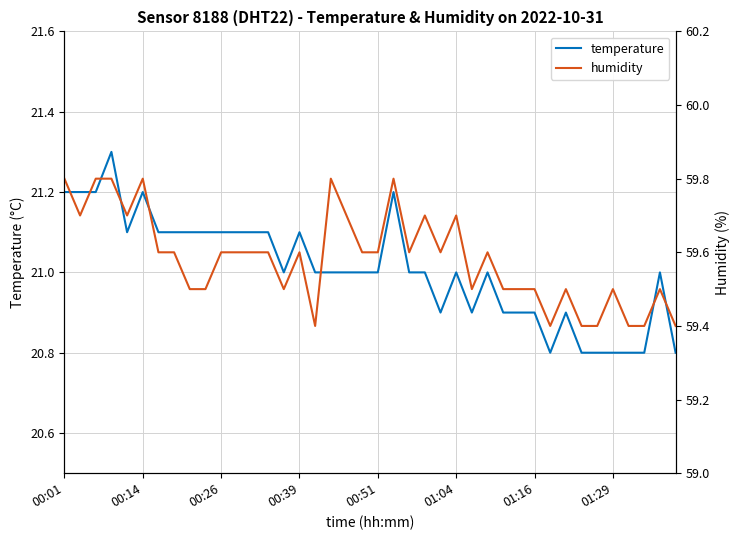

What is the lowest value of the temperature series?

20.8